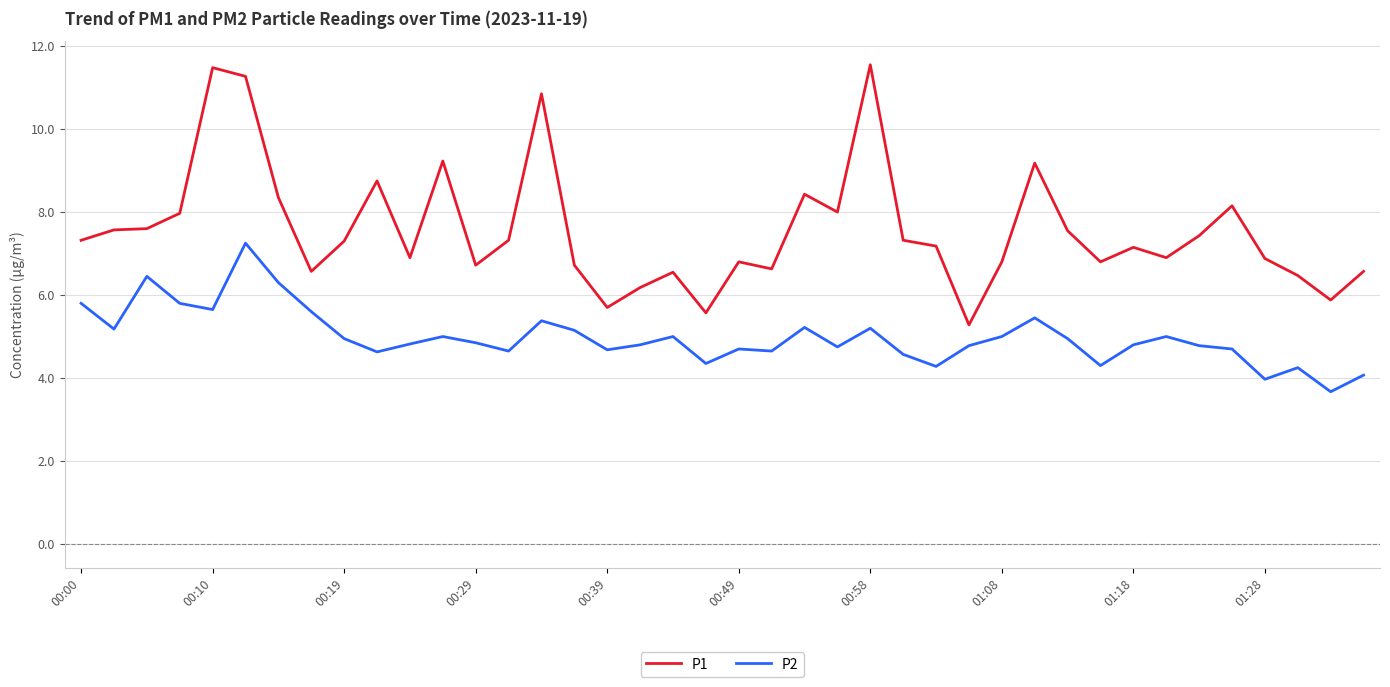

What is the minimum value shown in the chart?

3.7